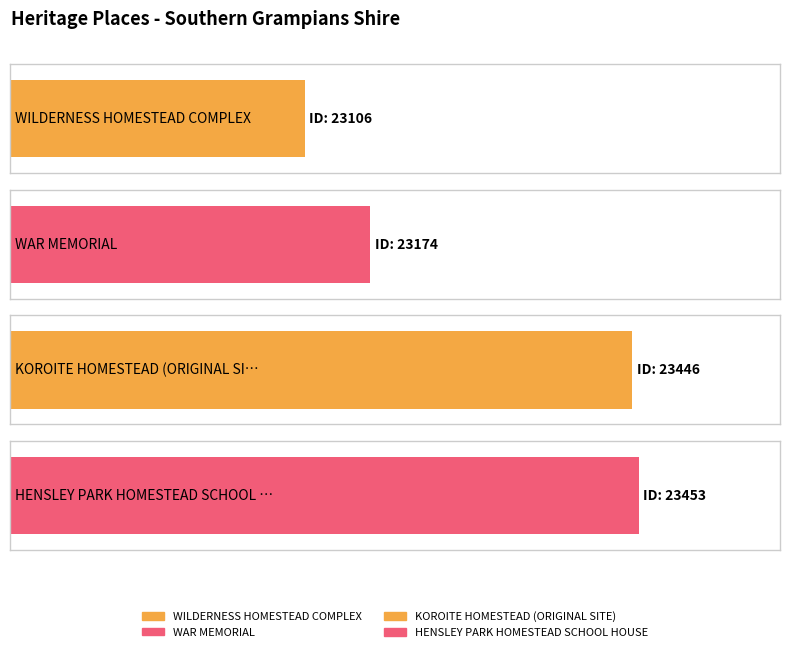

Reading left to right, what are all the values shown in this chart?

23106	23174	23446	23453